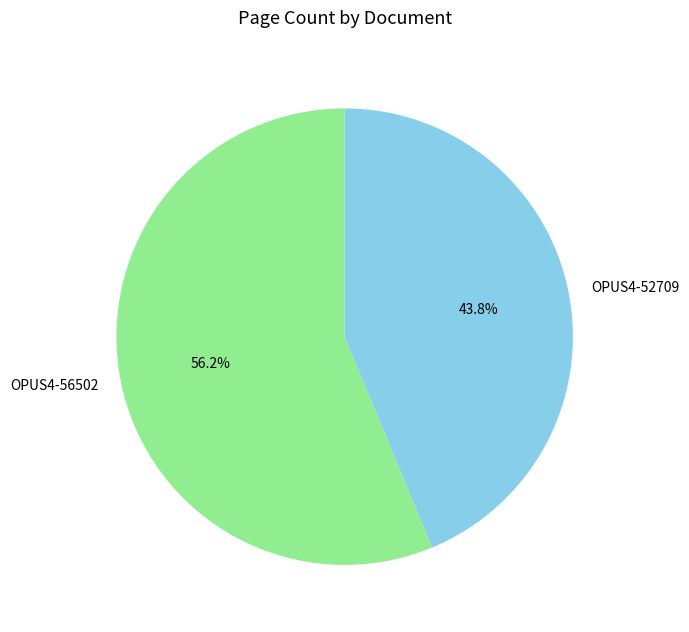

What is the smallest slice in the pie chart?

OPUS4-52709